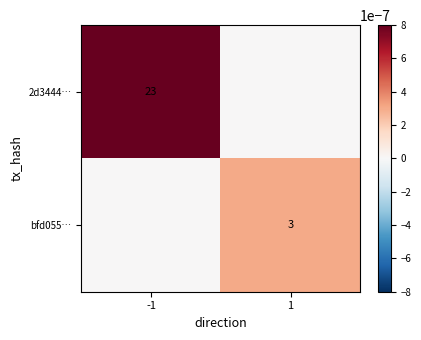

The bfd055… series shows 3 at 1. True or false?

True